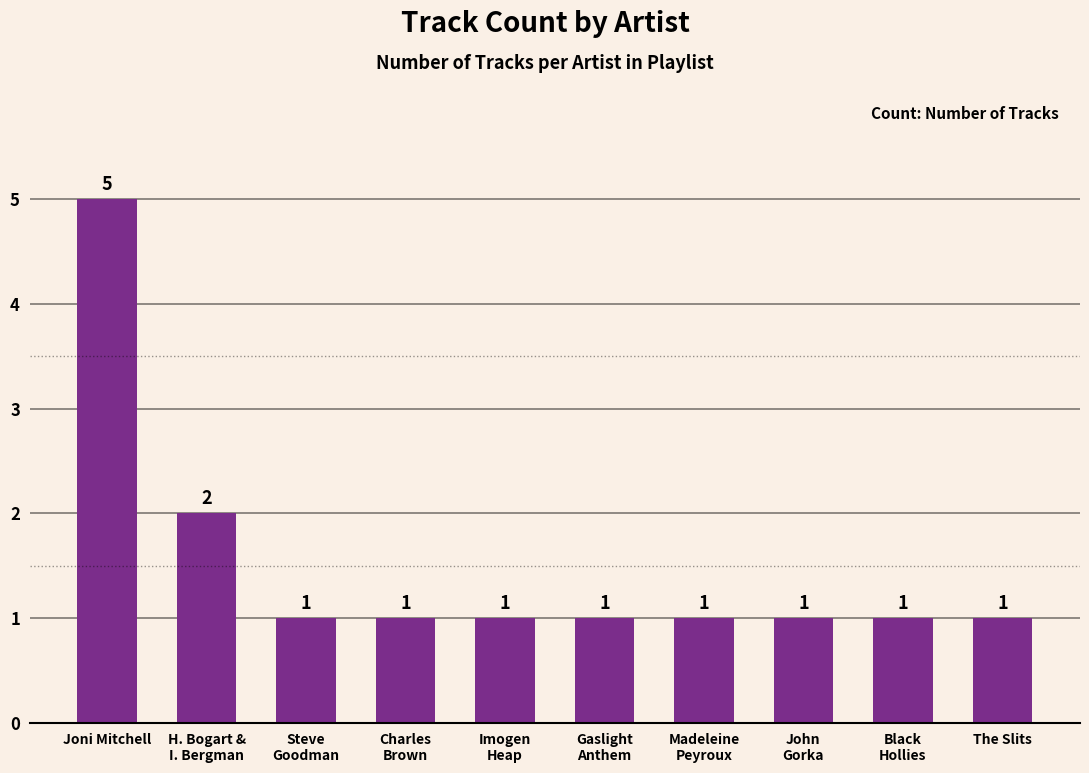

Count the number of values greater than 1.

2